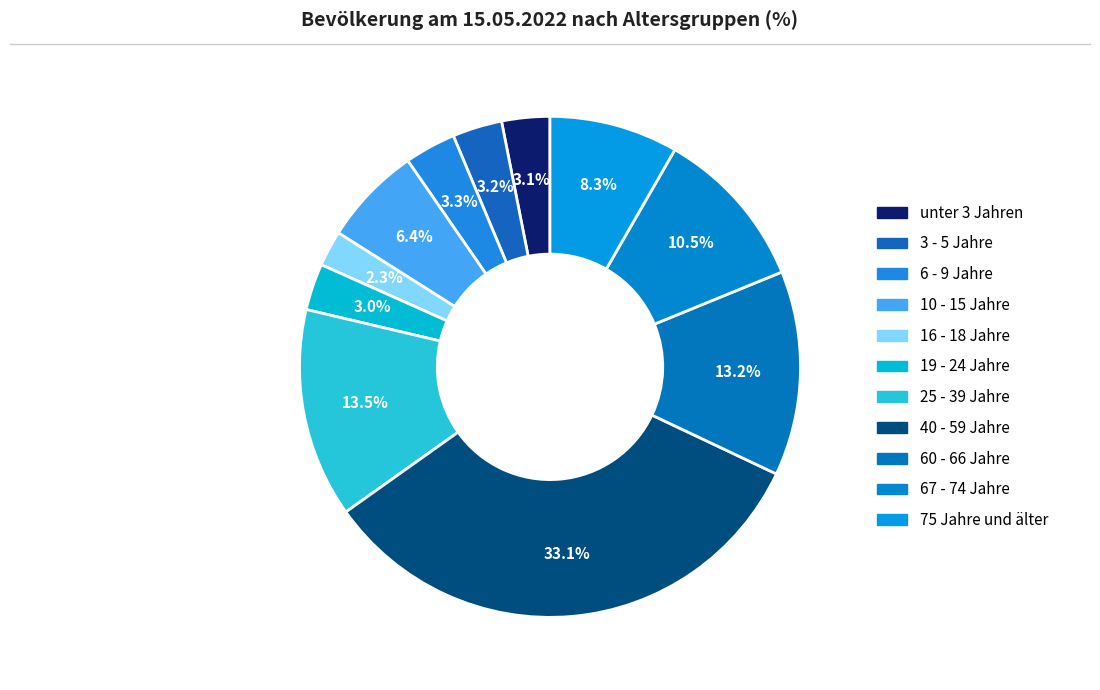

How many slices are in this pie chart?

11